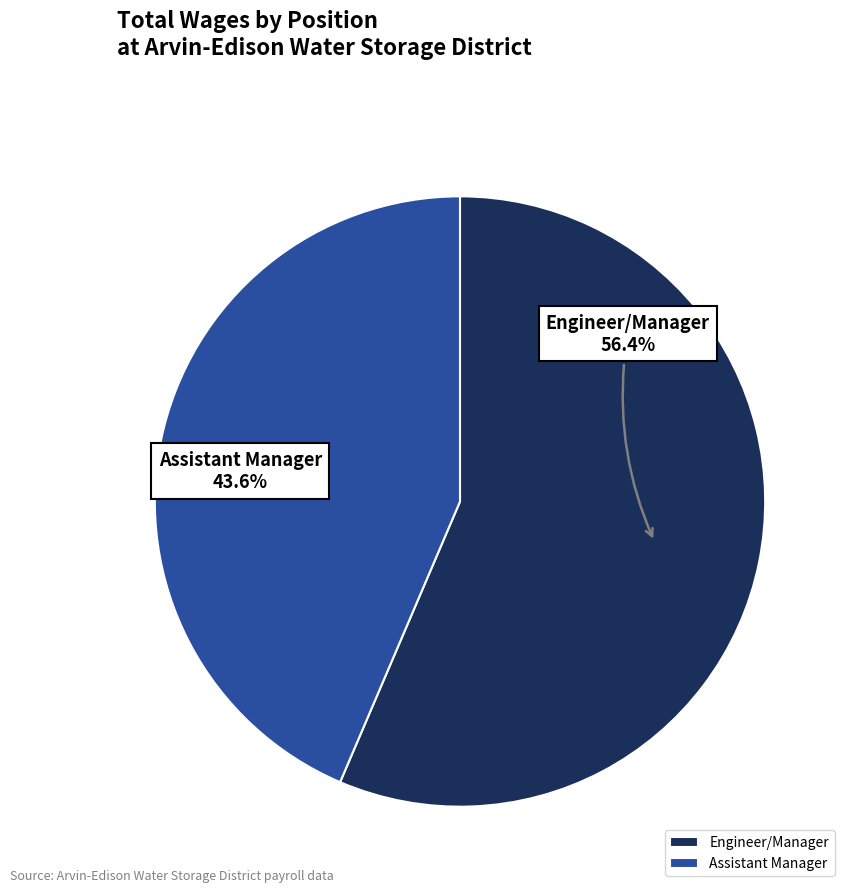

Do Engineer/Manager and Assistant Manager together represent more than half of the pie?

Yes